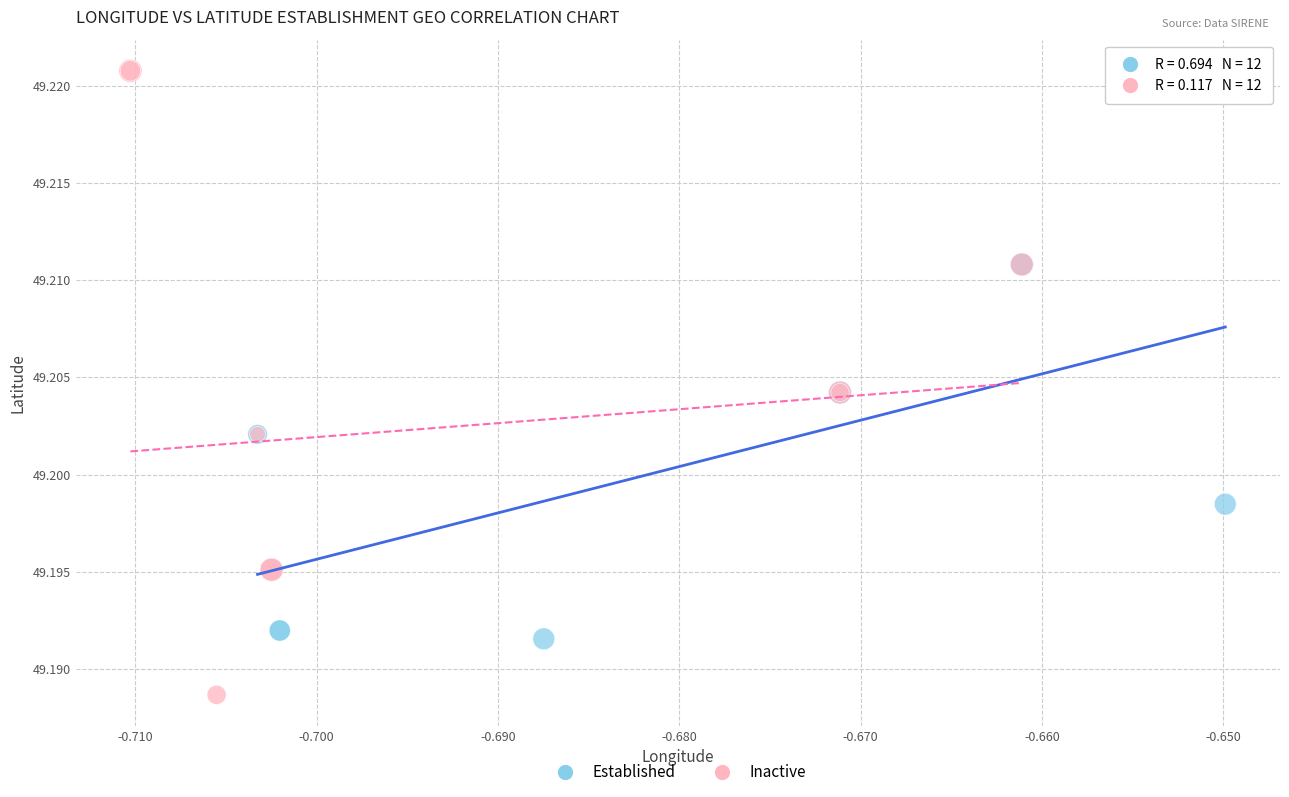

Which series contains the highest Y value?

Inactive